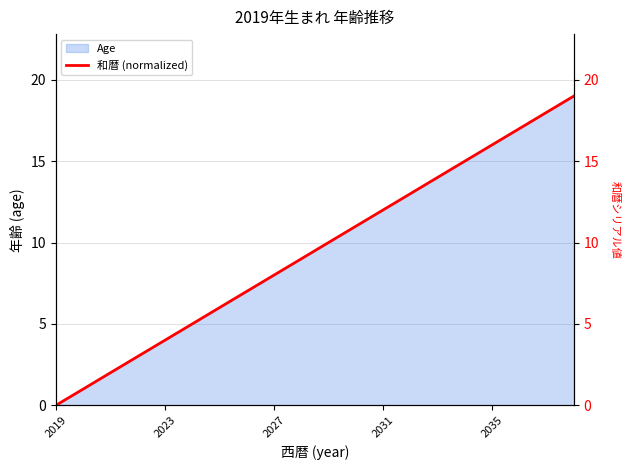

The Age series shows 3 at 2031. True or false?

False